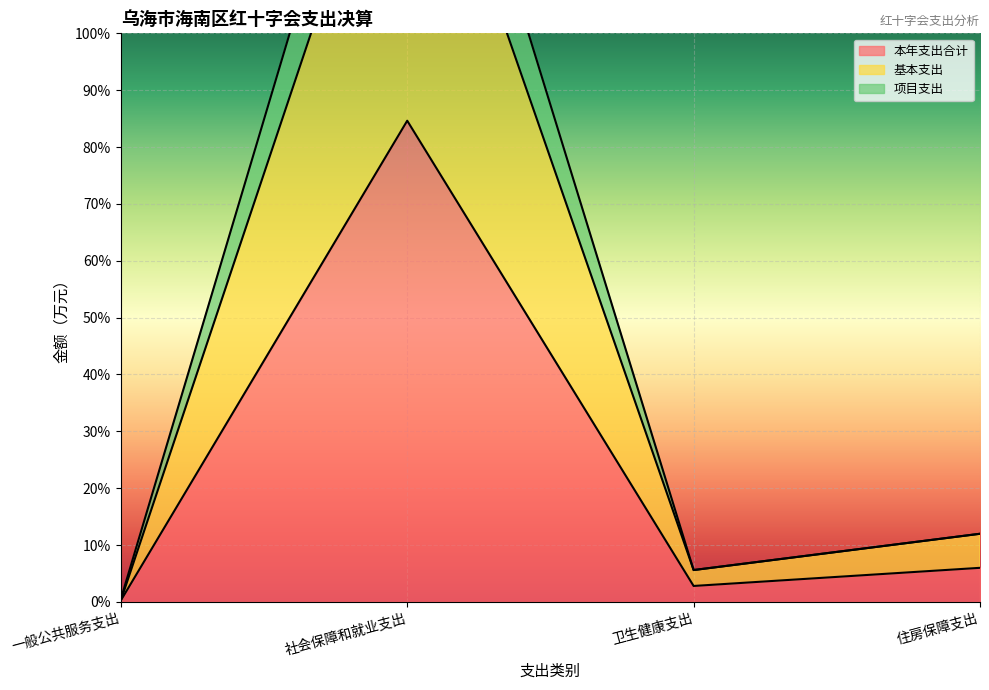

Reading right to left, extract all data points from this chart.

本年支出合计: 6.0	2.8	84.6	0.2
基本支出: 12.0	5.6	150.5	0.2
项目支出: 12.0	5.6	169.3	0.5